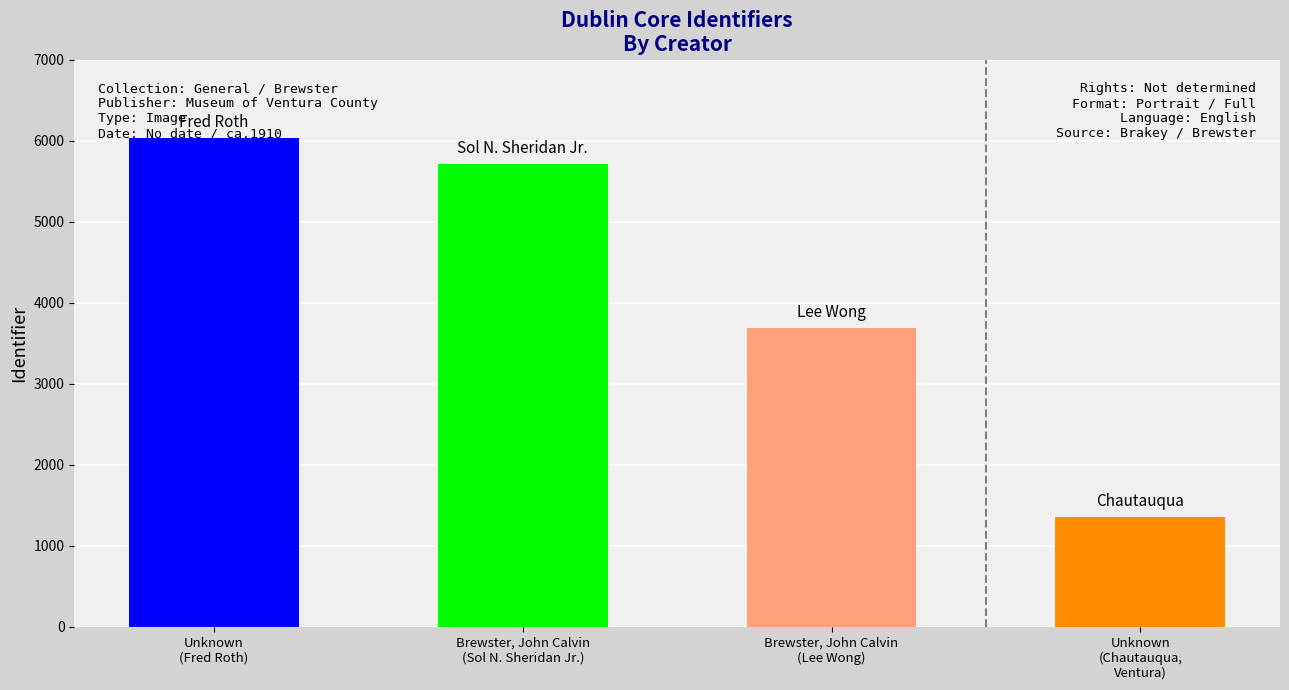

How many values are below 5715?

2